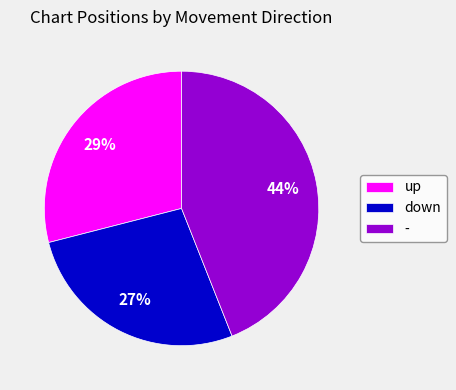

Rank the categories by value from lowest to highest.

down, up, -